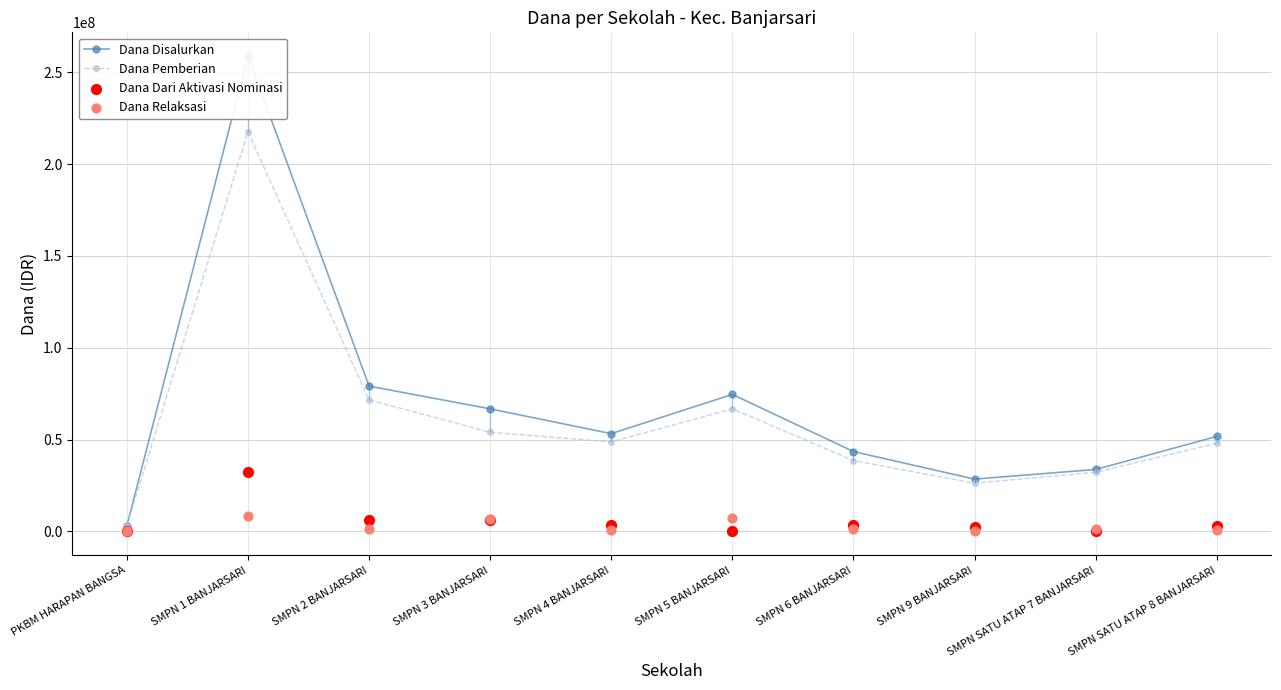

What is the total value across all series at SMPN 6 BANJARSARI?

87000000